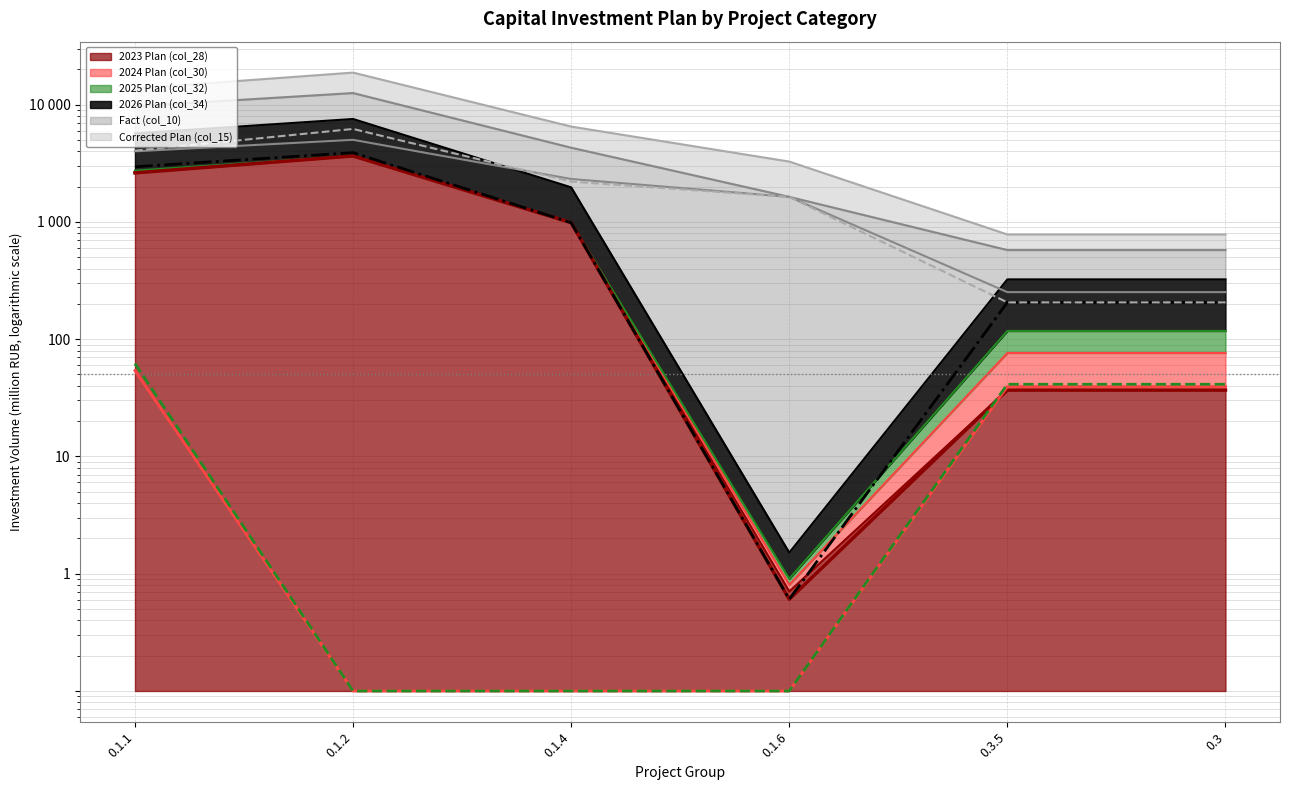

Reading left to right, what are all the values shown in this chart?

2023 Plan (col_28) (line): 2617.6	3648.3	984.7	0.6	36.8	36.8
2024 Plan (col_30) (line): 54.0	0.1	0.1	0.1	39.4	39.4
2025 Plan (col_32) (line): 62.0	0.1	0.1	0.1	41.2	41.2
2026 Plan (col_34) (line): 2949.1	3890.8	984.7	0.6	205.8	205.8
Fact (col_10) (line): 3995.9	5009.2	2321.4	1632.9	251.7	251.7
Corrected Plan (col_15) (line): 4047.0	6200.2	2205.7	1632.9	205.8	205.8